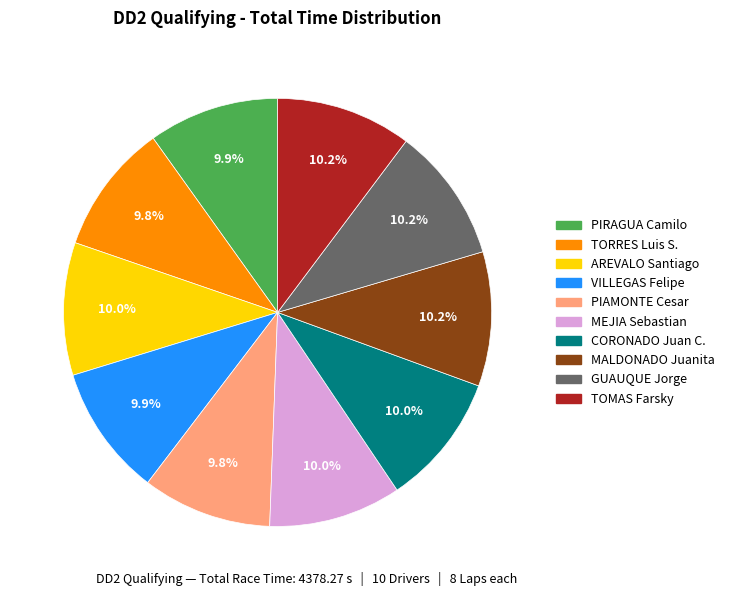

Does MALDONADO Juanita account for over 50% of the chart?

No